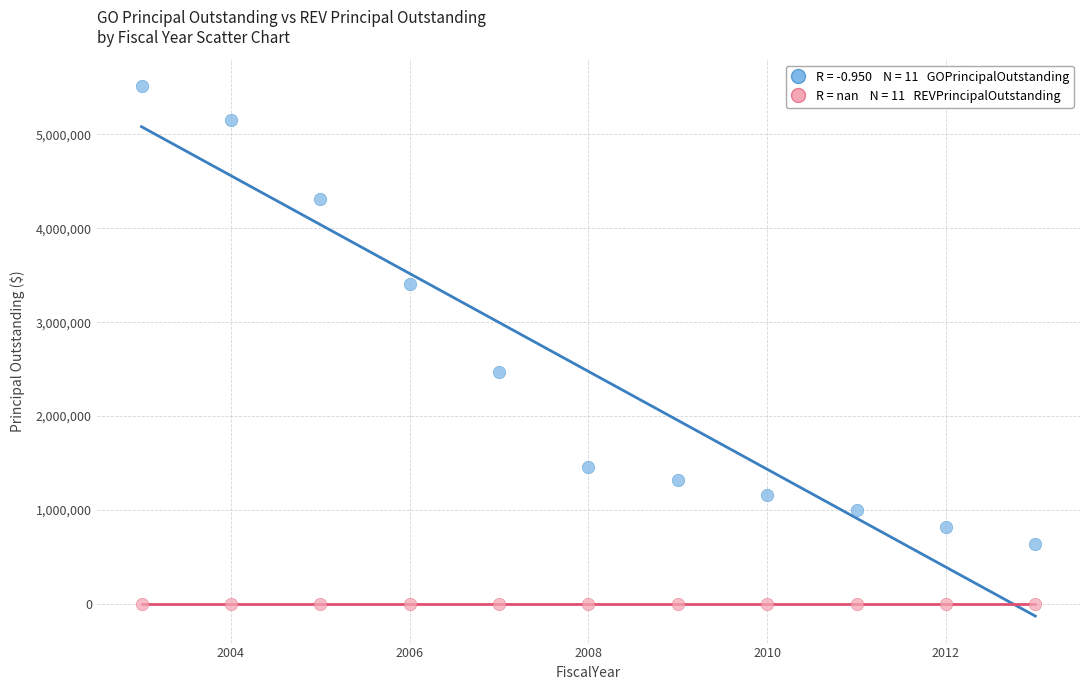

Across all series, what Y value is closest to 2758855?

2465000